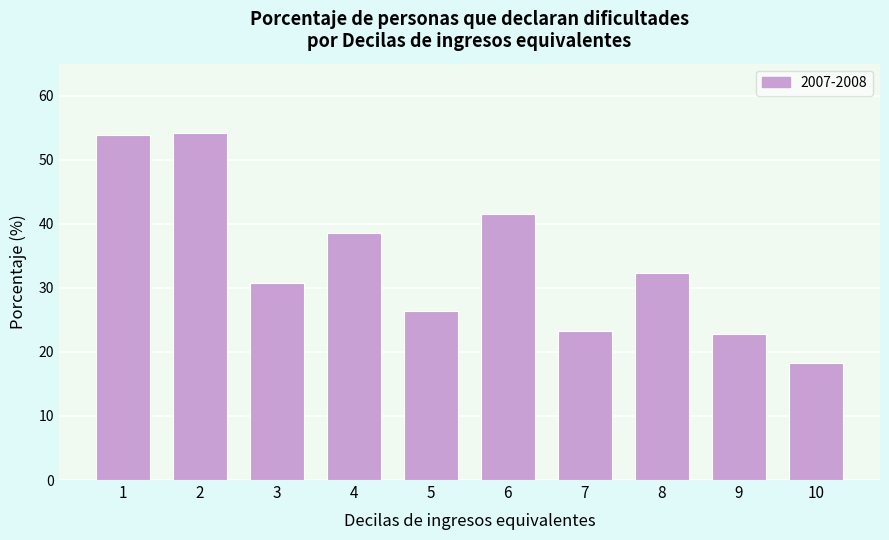

Reading left to right, extract all data points from this chart.

1=53.8	2=54.1	3=30.7	4=38.5	5=26.4	6=41.5	7=23.3	8=32.3	9=22.8	10=18.3